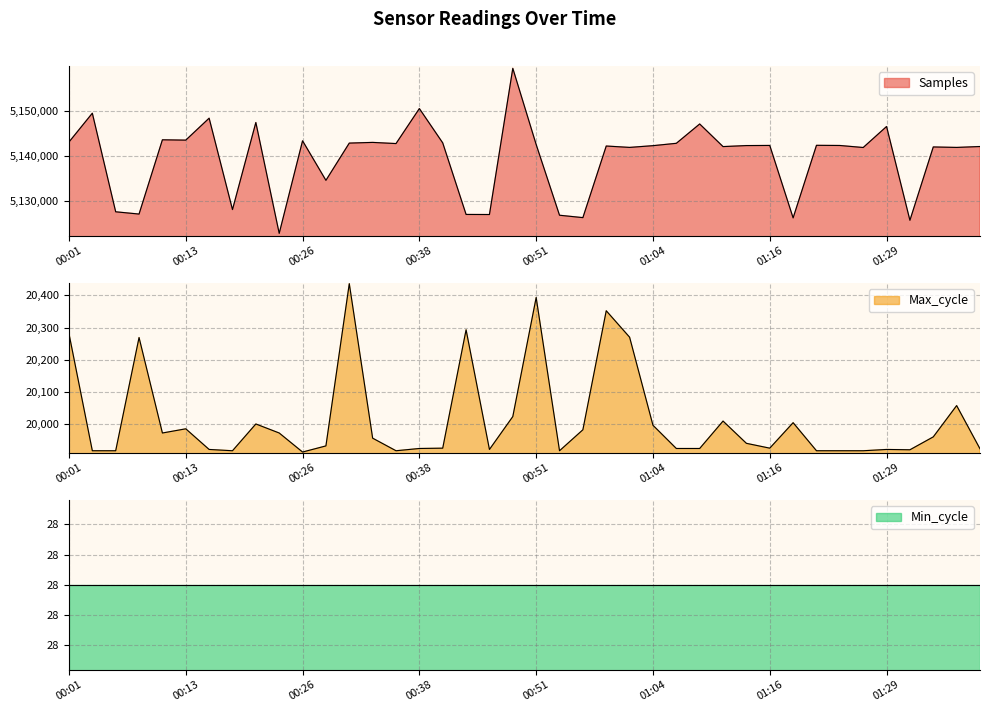

What is the label of the 39th point from the left?

01:36